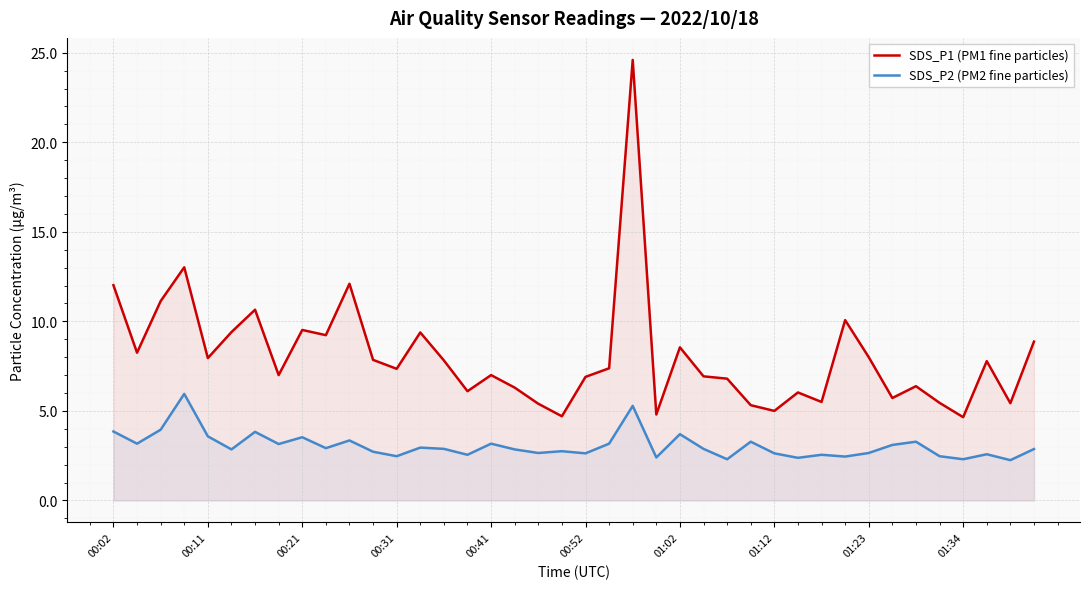

What are all the series names shown in the legend?

SDS_P1 (PM1 fine particles), SDS_P2 (PM2 fine particles)